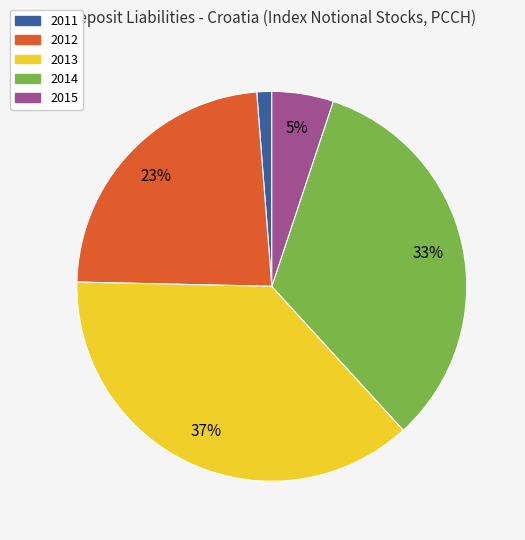

Is there any slice that represents more than half of the pie?

No